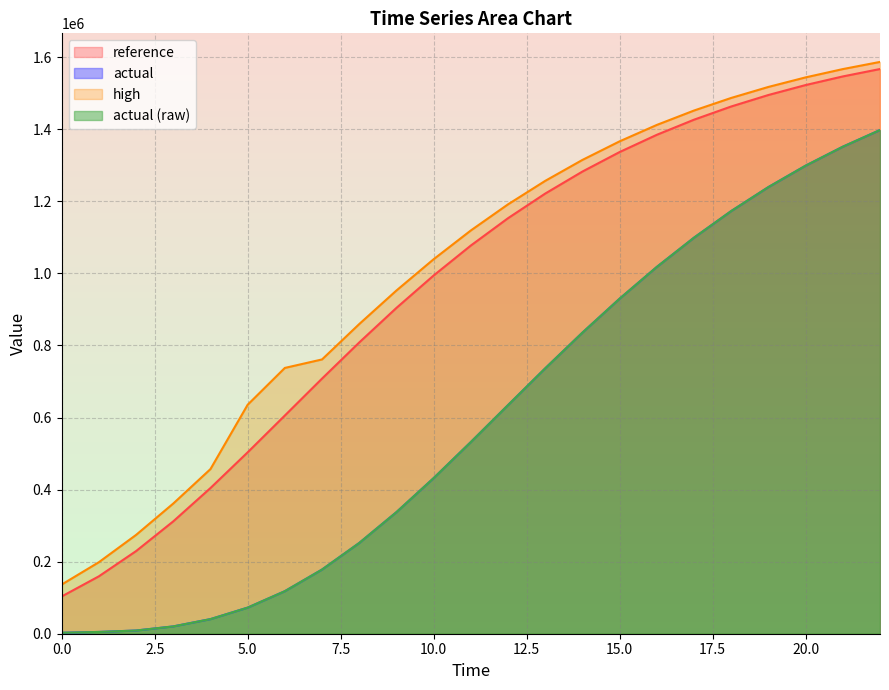

List the series in order of their peak value, lowest first.

actual, actual (raw), reference, high